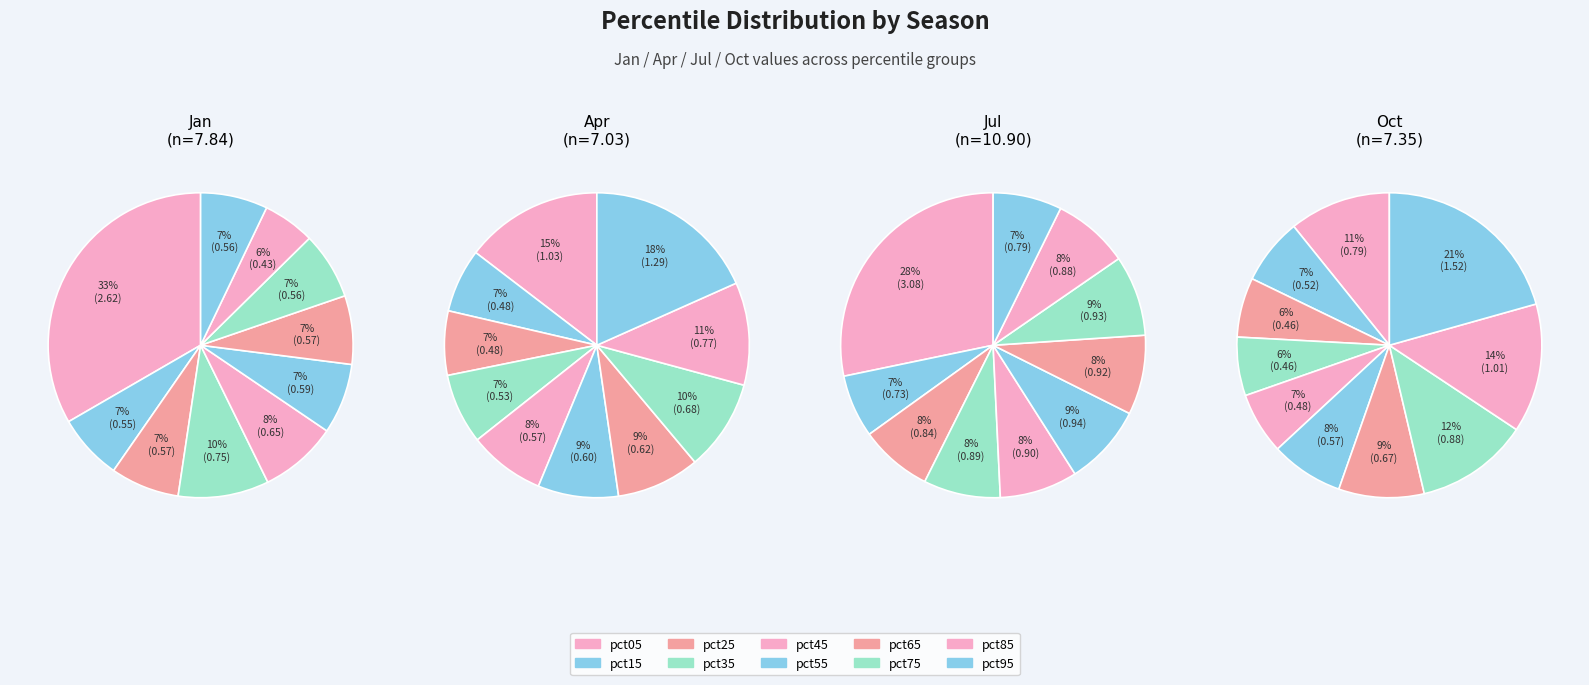

To the nearest percent, what percentage of the pie is pct05?

11%